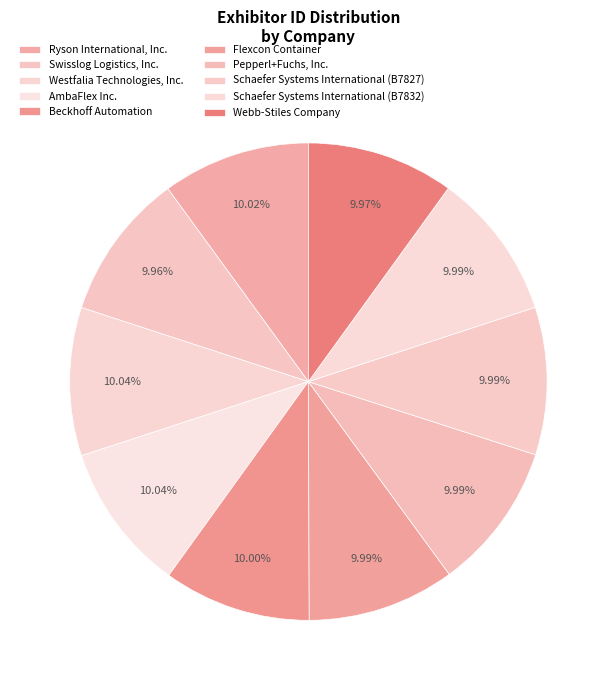

Is Ryson International, Inc. the majority of the pie?

No